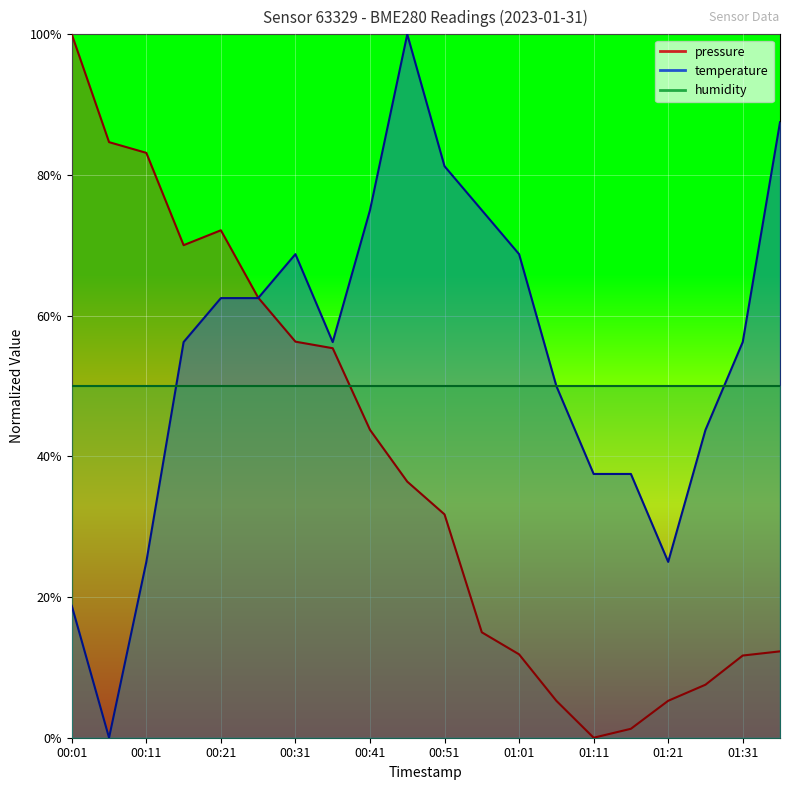

At which category does temperature reach its first local peak?

00:31